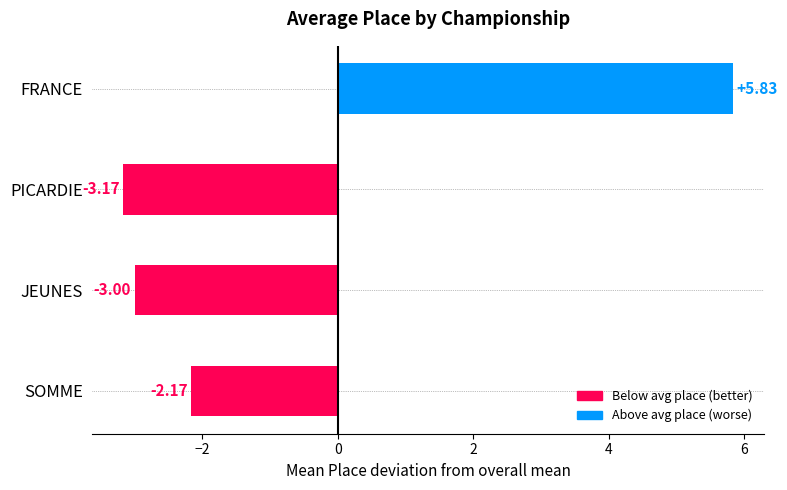

Does the chart contain stacked bars?

No